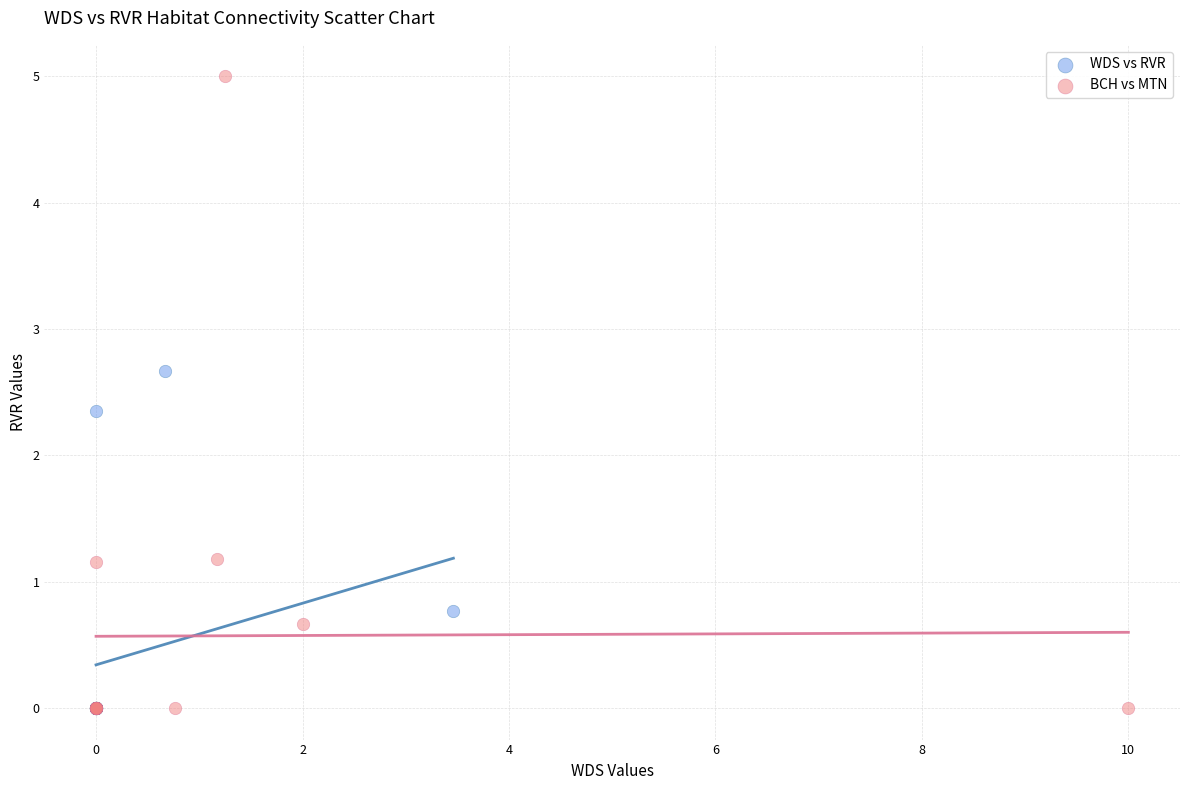

Which series has the widest spread of Y values?

BCH vs MTN